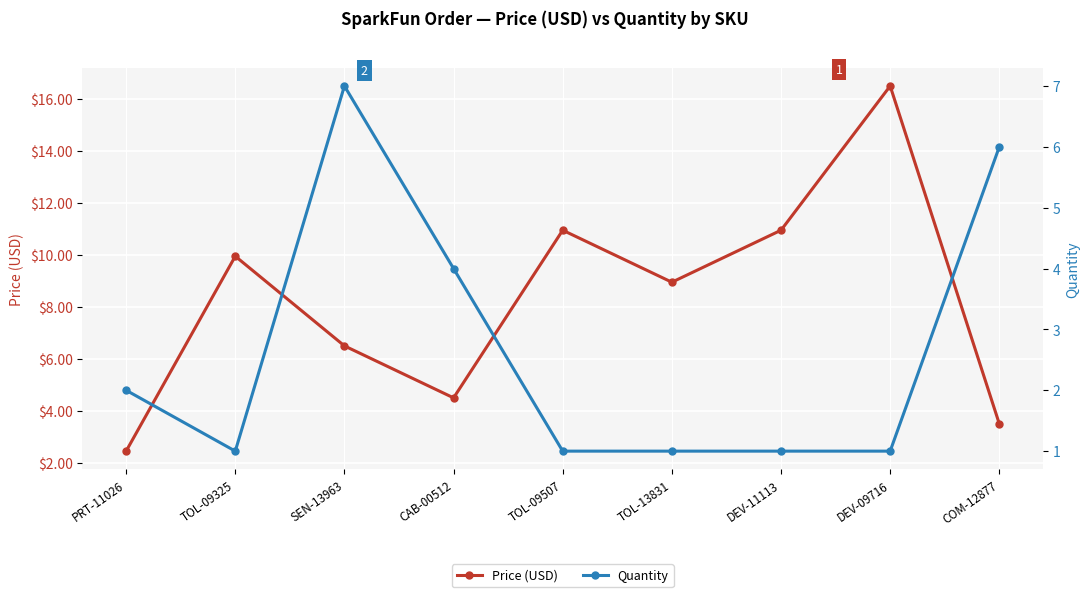

What is the value of the Quantity point at the 9th from the left?

6.0